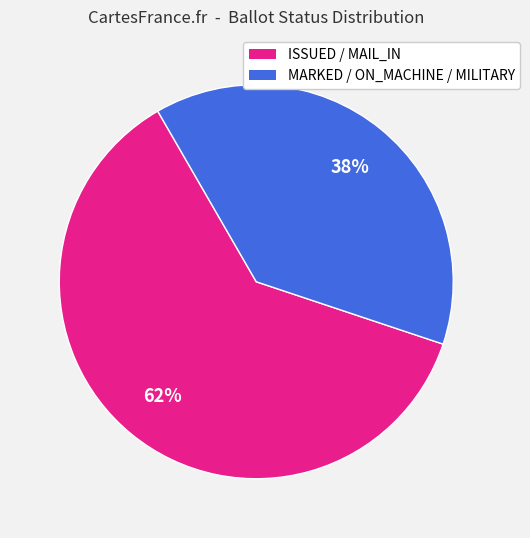

To the nearest percent, what is the average slice percentage?

50%